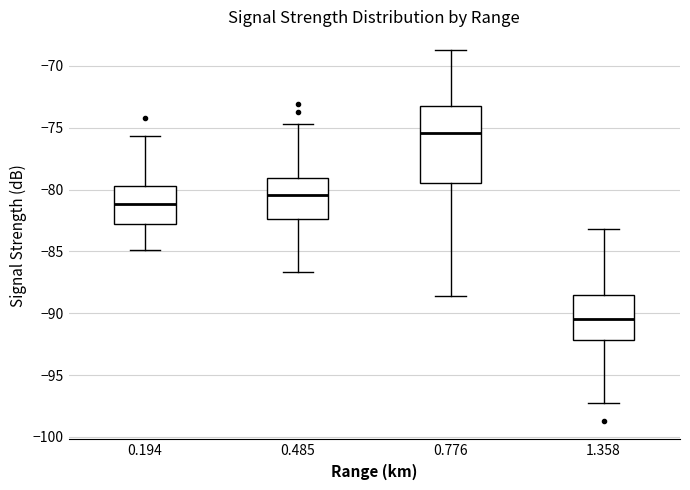

Reading left to right, read every box against the y-axis: the position of its median line, the range the box covers, and the ends of its whiskers. The values are not printed on the chart, so give them approximately, as read against the axis.

0.194: median -81.0, box -83.0 to -79.5, whiskers -85.0 to -75.5
0.485: median -80.5, box -82.5 to -79.0, whiskers -86.5 to -74.5
0.776: median -75.5, box -79.5 to -73.0, whiskers -88.5 to -68.5
1.358: median -90.5, box -92.0 to -88.5, whiskers -97.5 to -83.0